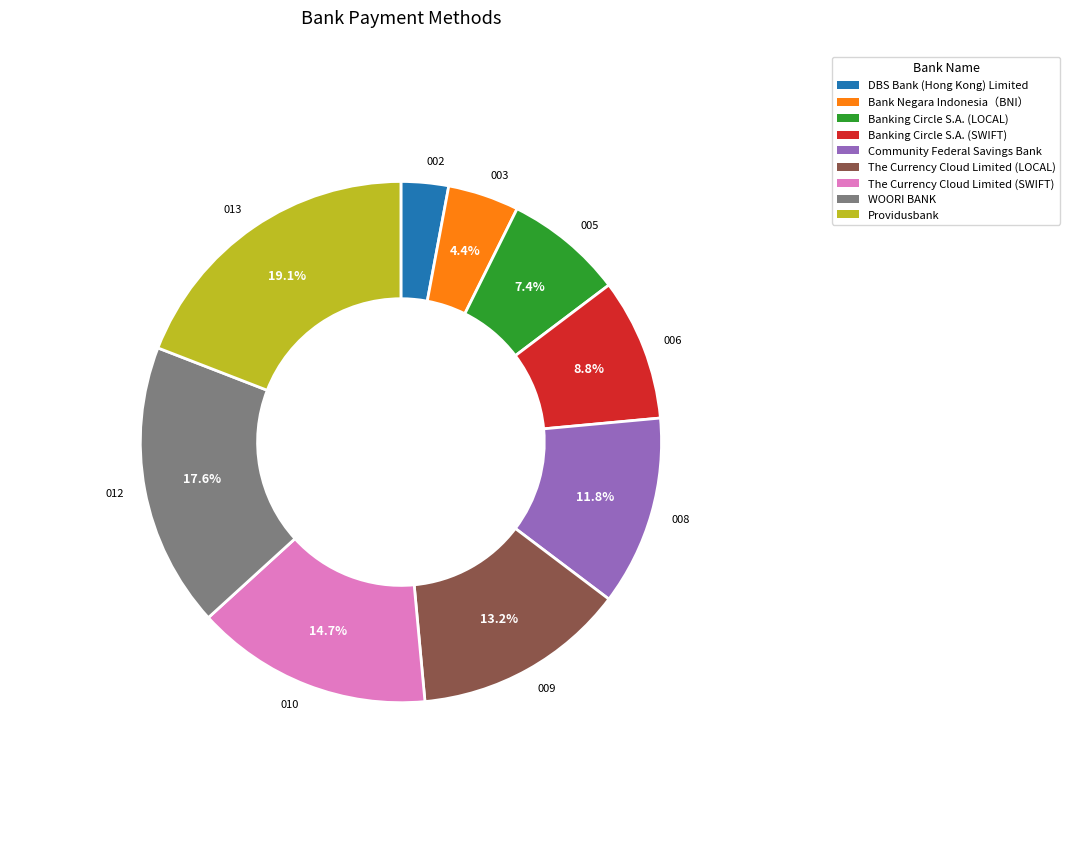

Rank the categories by value from highest to lowest.

013, 012, 010, 009, 008, 006, 005, 003, 002